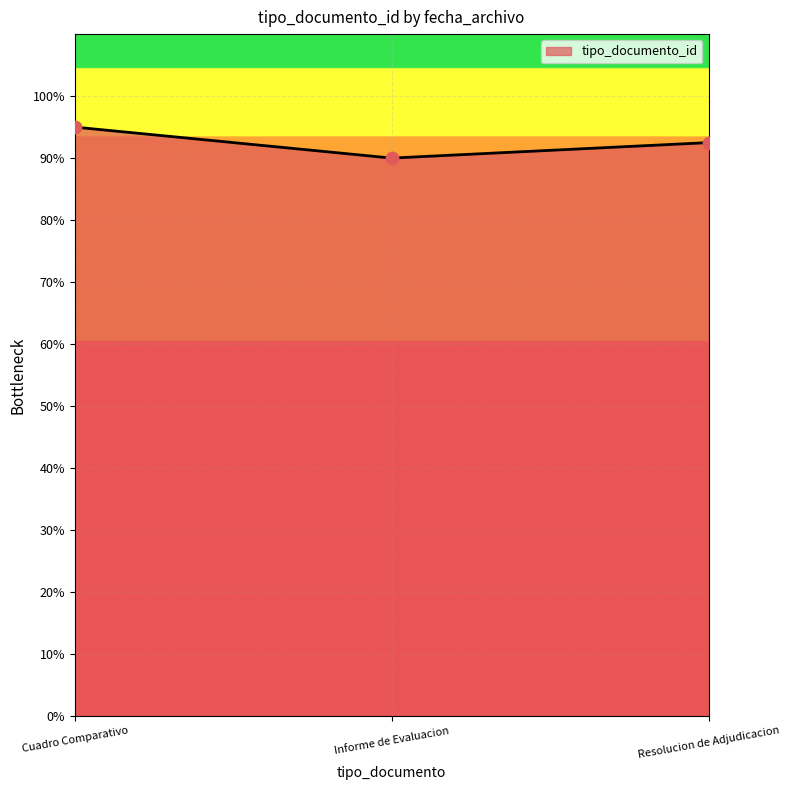

Approximately how many times larger is the value at Resolucion de Adjudicacion compared to Informe de Evaluacion?

1.0